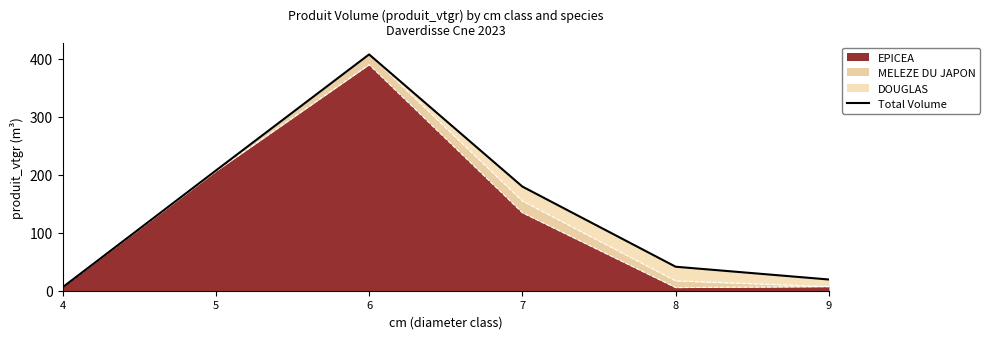

Reading left to right, extract all data points from this chart.

4=5.8	5=207.1	6=407.3	7=179.5	8=41.4	9=19.3